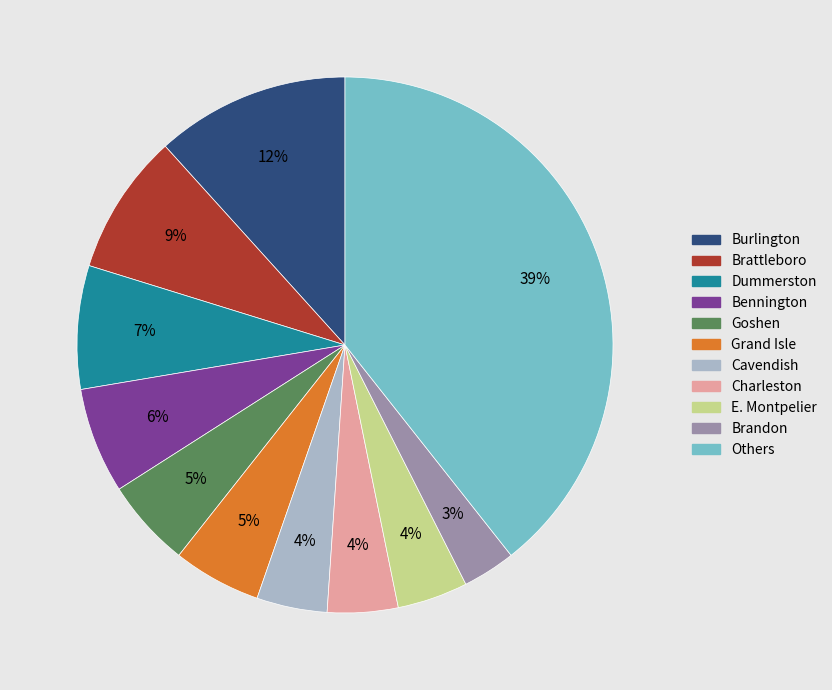

Is there any slice that represents more than half of the pie?

No